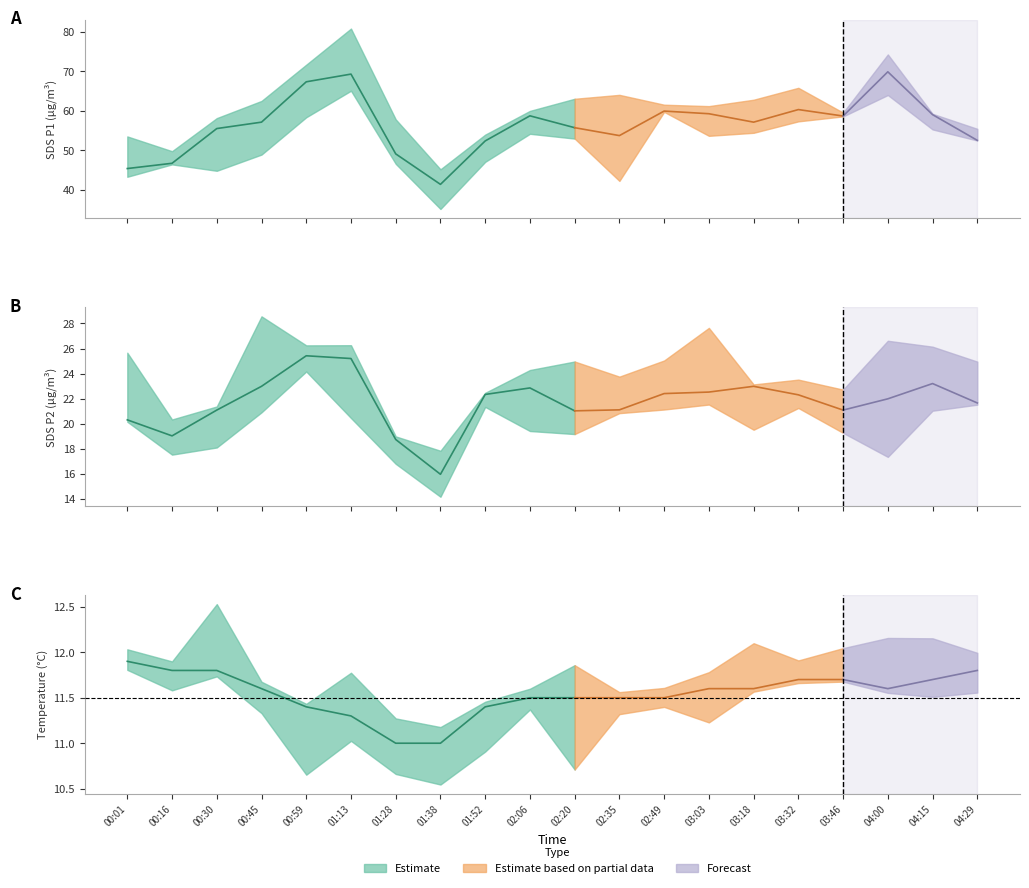

List the series in order of their peak value, lowest first.

Temp, SDS_P2, SDS_P1